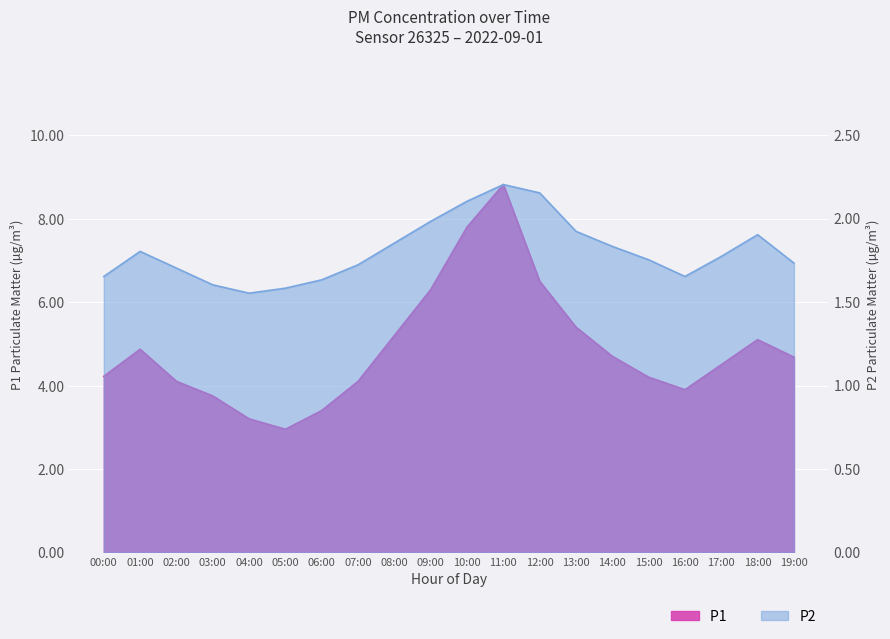

Which category has the highest value across all series?

11:00